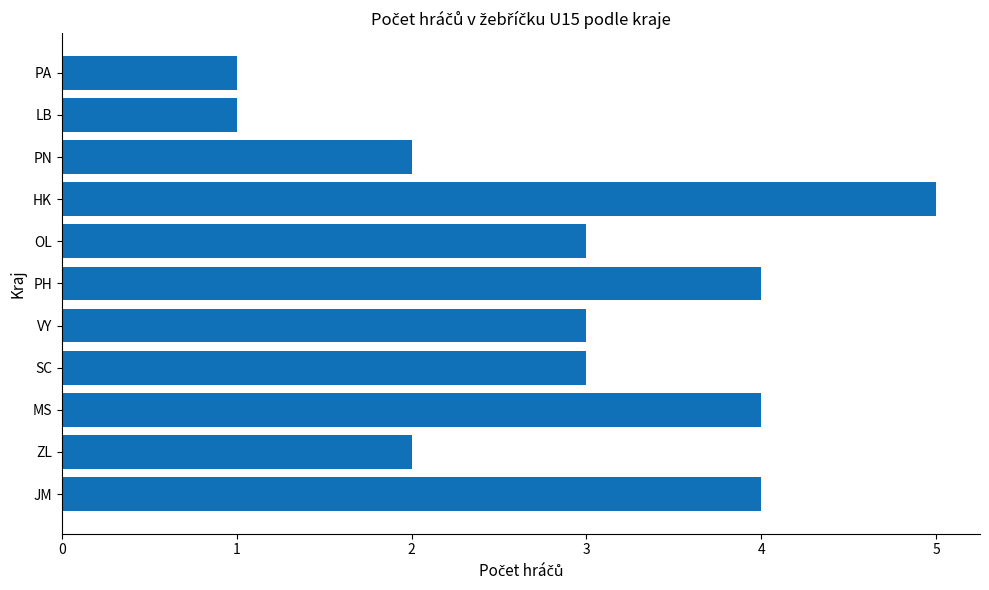

Reading bottom to top, what are all the values shown in this chart?

JM=4	ZL=2	MS=4	SC=3	VY=3	PH=4	OL=3	HK=5	PN=2	LB=1	PA=1